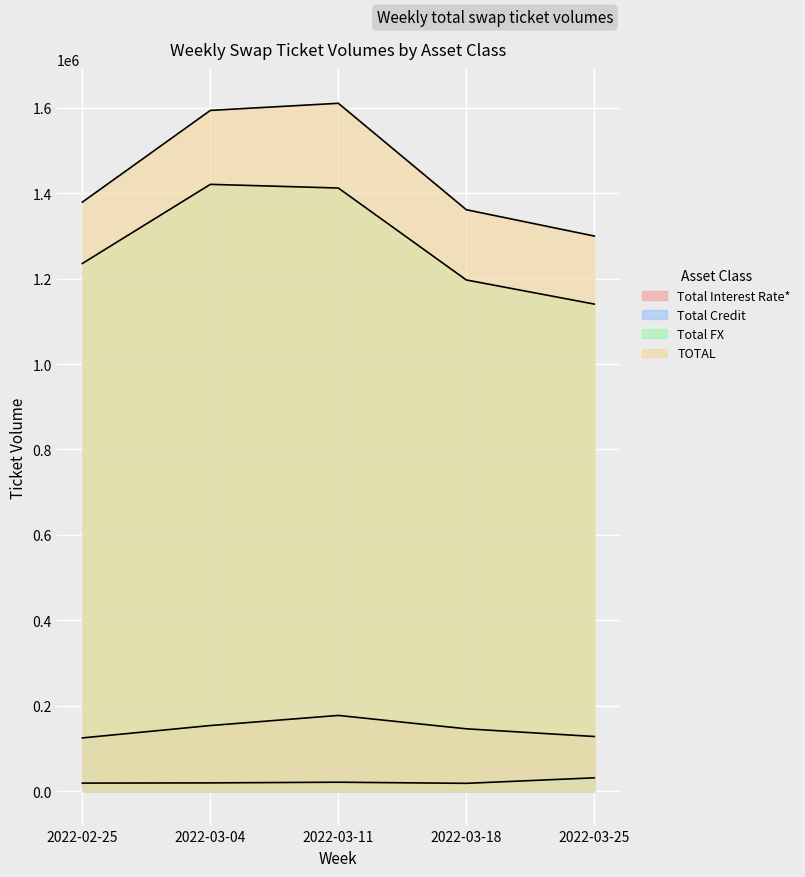

True or false: TOTAL has a value of 464100 at 2022-03-25.

False